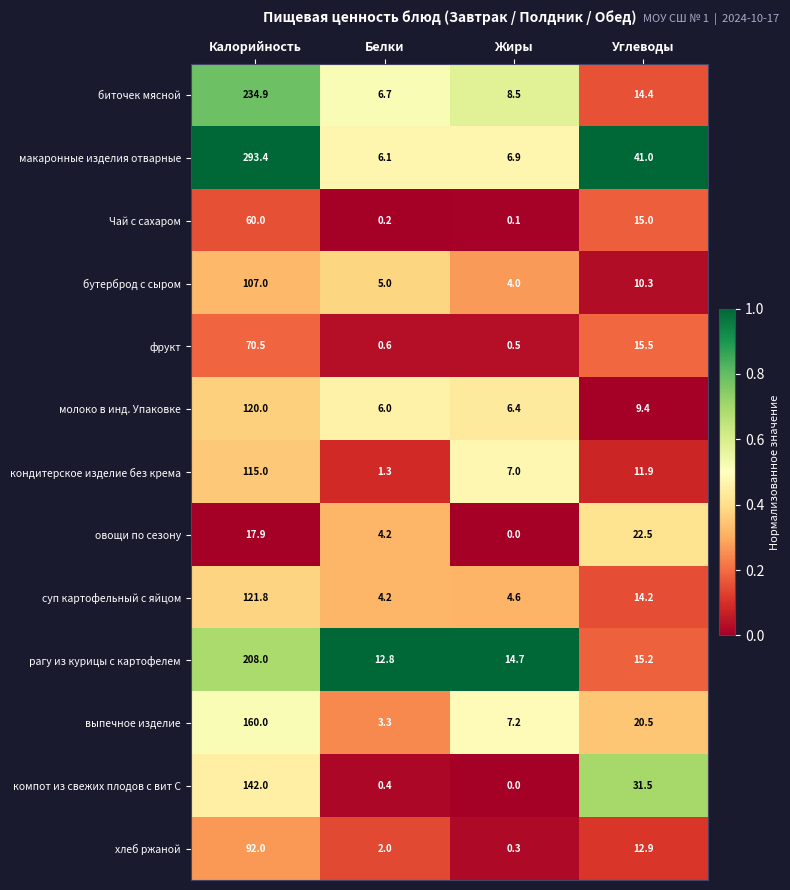

Which category has the lowest value across all series?

Жиры